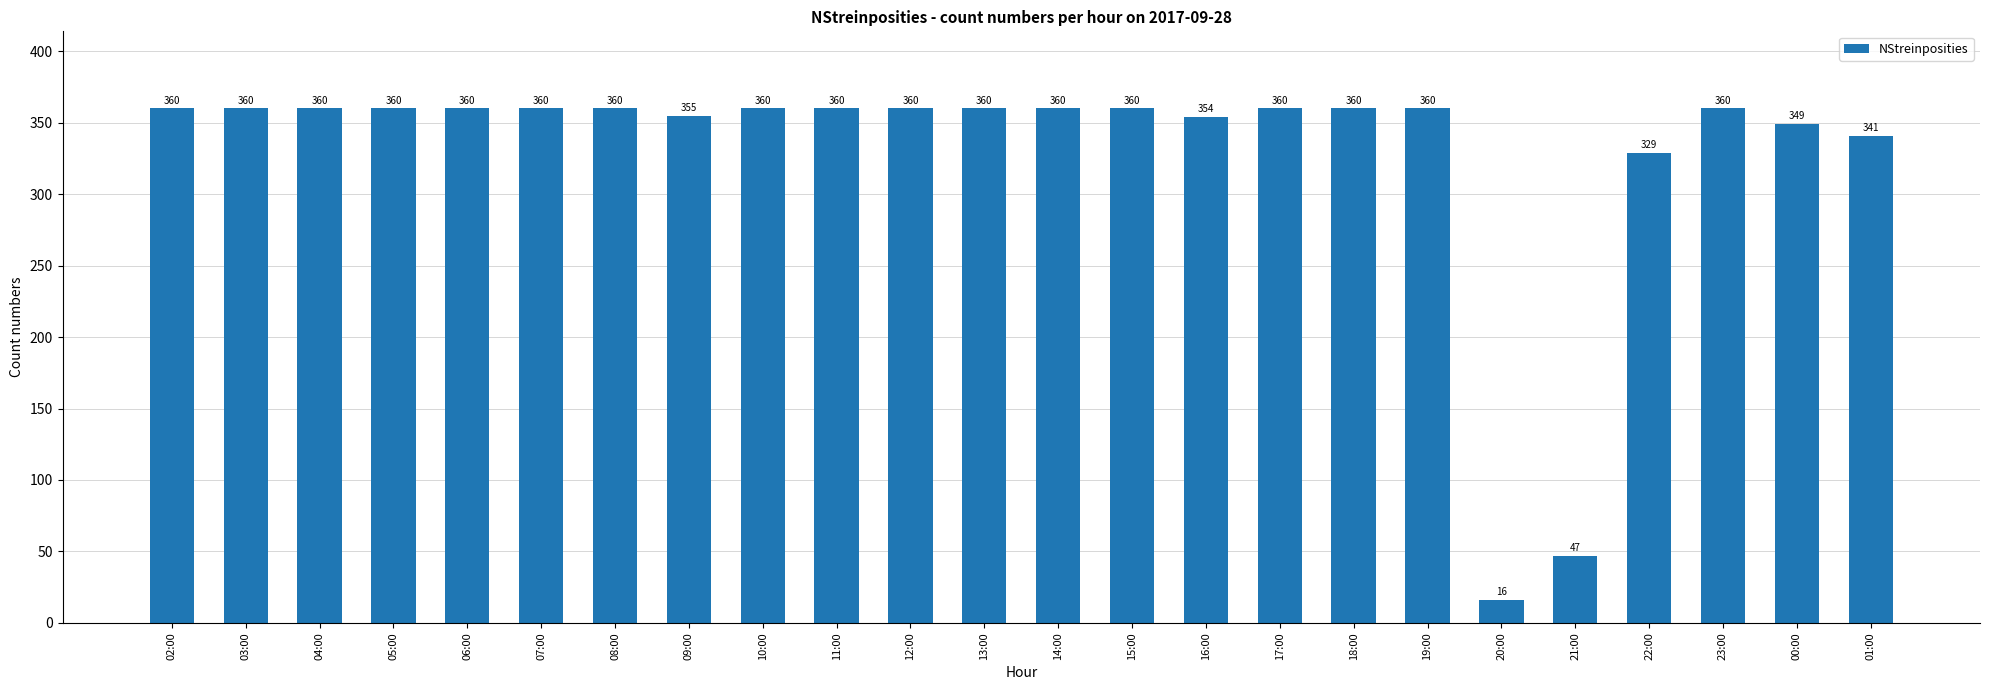

What is the ratio of the value at 16:00 to the value at 03:00?

1.0